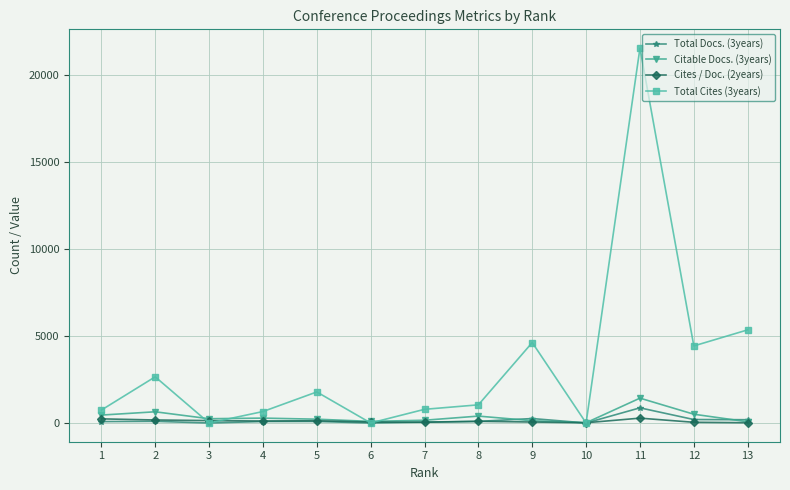

After their last crossing, which series has the higher values: Citable Docs. (3years) or Total Docs. (3years)?

Total Docs. (3years)